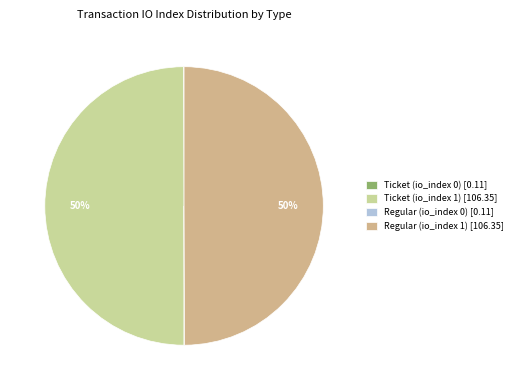

Is it true that Ticket (io_index 1) is 50% of the pie?

True